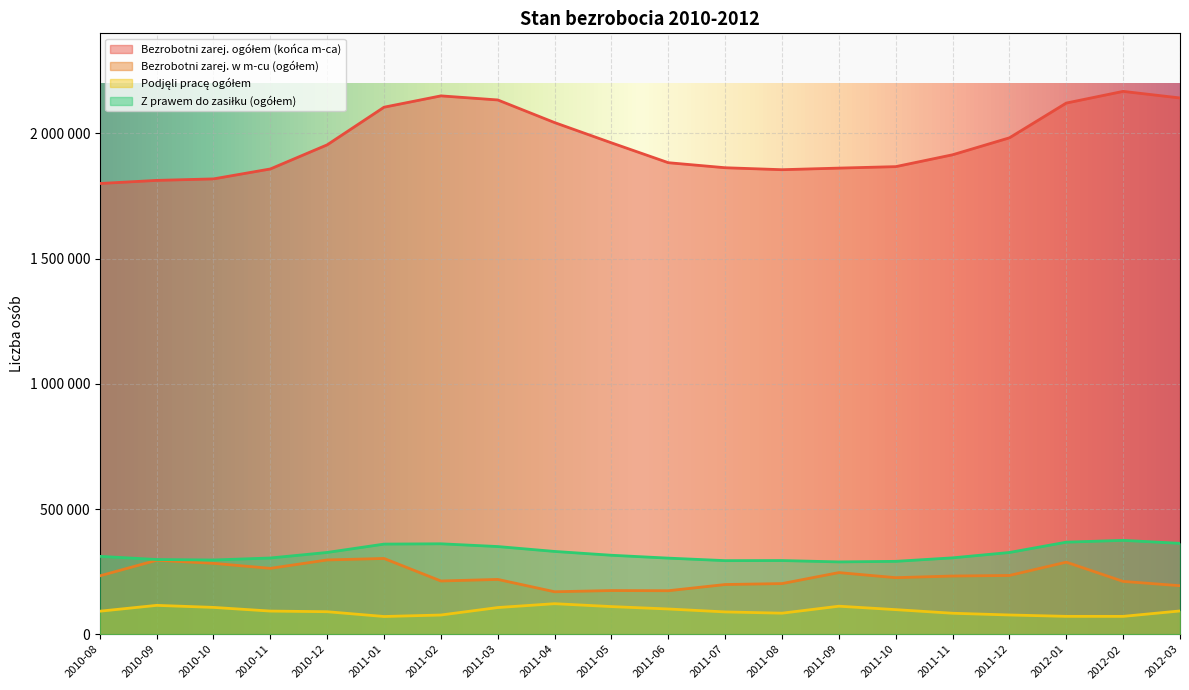

Reading left to right, extract all data points from this chart.

Bezrobotni zarej. ogółem (końca m-ca): 1800178	1812624	1818635	1858288	1954706	2104986	2150233	2133916	2043516	1962587	1883299	1863175	1855336	1861689	1867570	1914936	1982676	2121518	2168156	2141906
Bezrobotni zarej. w m-cu (ogółem): 233004	295415	283106	263093	296664	302551	212599	218856	169576	174429	173725	198484	202233	246118	225808	232418	234661	287799	210952	193655
Podjęli pracę ogółem: 91899	115253	107107	92445	89861	70754	76682	106514	121907	110344	100786	89029	84003	111893	98193	83741	76851	71353	71288	92912
Z prawem do zasiłku (ogółem): 311059	298351	296418	304457	326582	359941	361142	350178	330623	315389	303905	293871	294257	288817	291045	305029	326471	367657	374877	362939